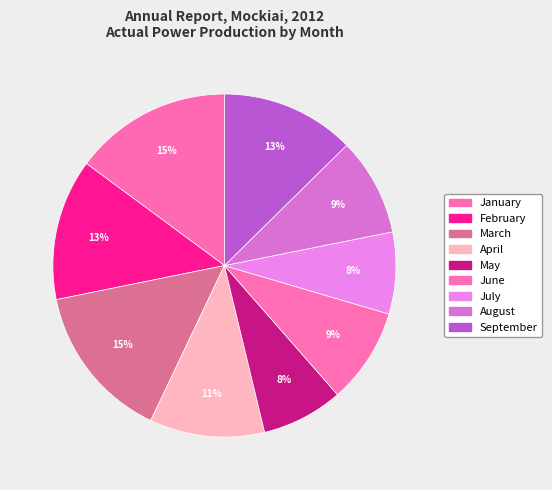

What is the ratio of the value at May to the value at February?

0.6